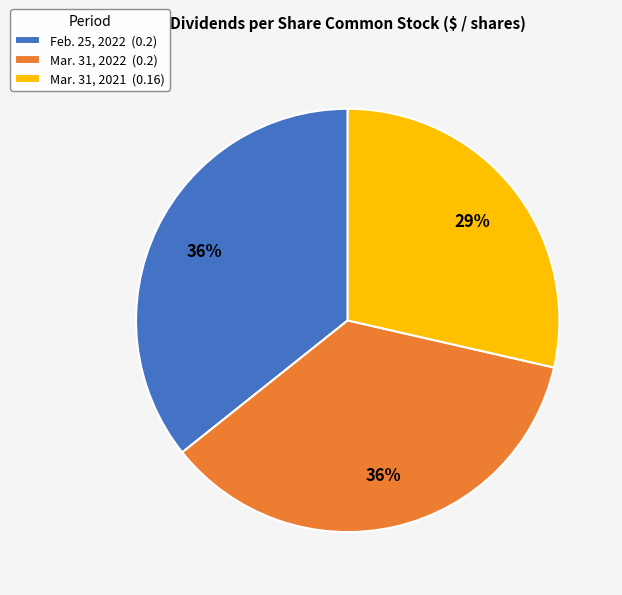

Combined, do Feb. 25, 2022 and Mar. 31, 2022 account for over 50%?

Yes